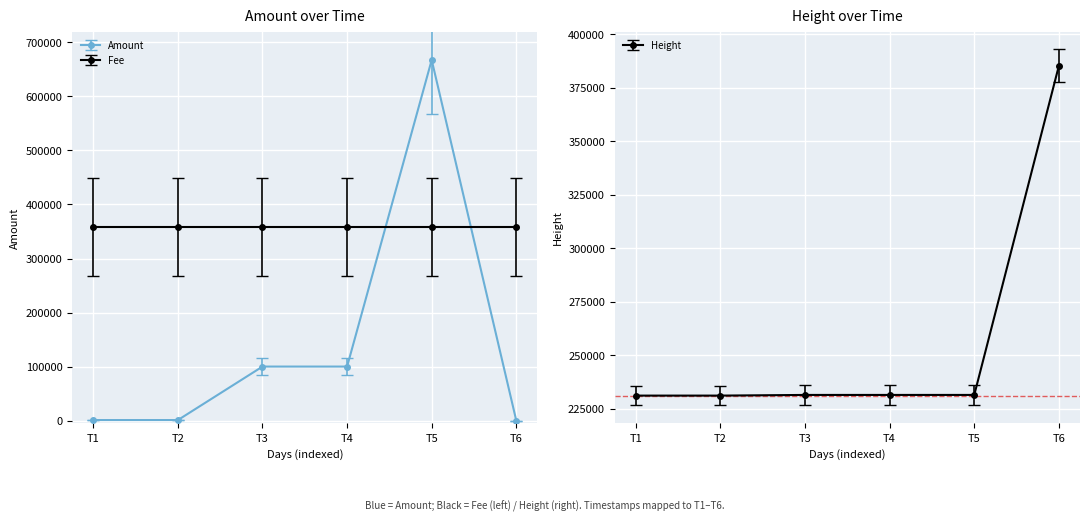

What is the value of the 3rd point from the left?

100000